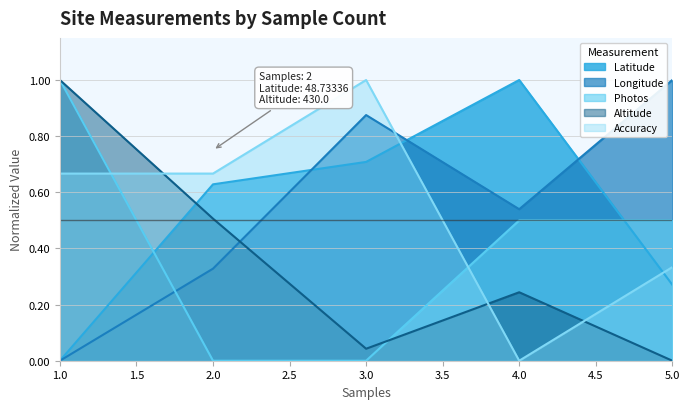

What is the difference between the Latitude values at 3 and 1?

0.7